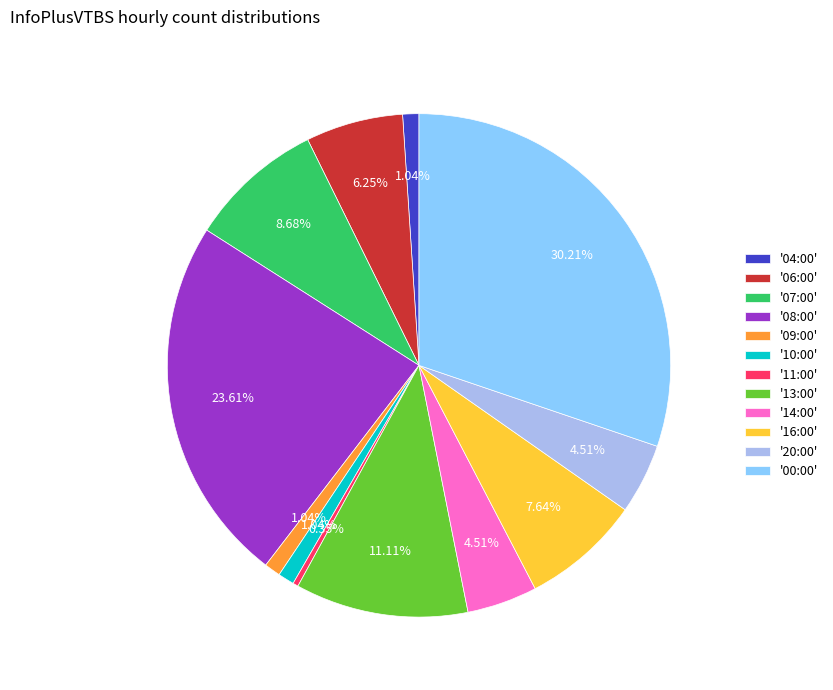

To the nearest percent, what is the difference between the largest and smallest slice percentages?

30%